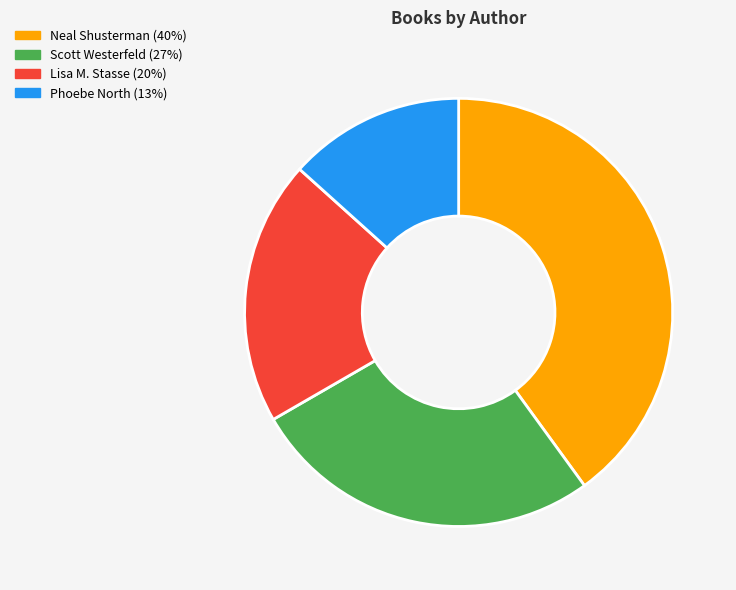

Do Phoebe North and Scott Westerfeld together represent more than half of the pie?

No